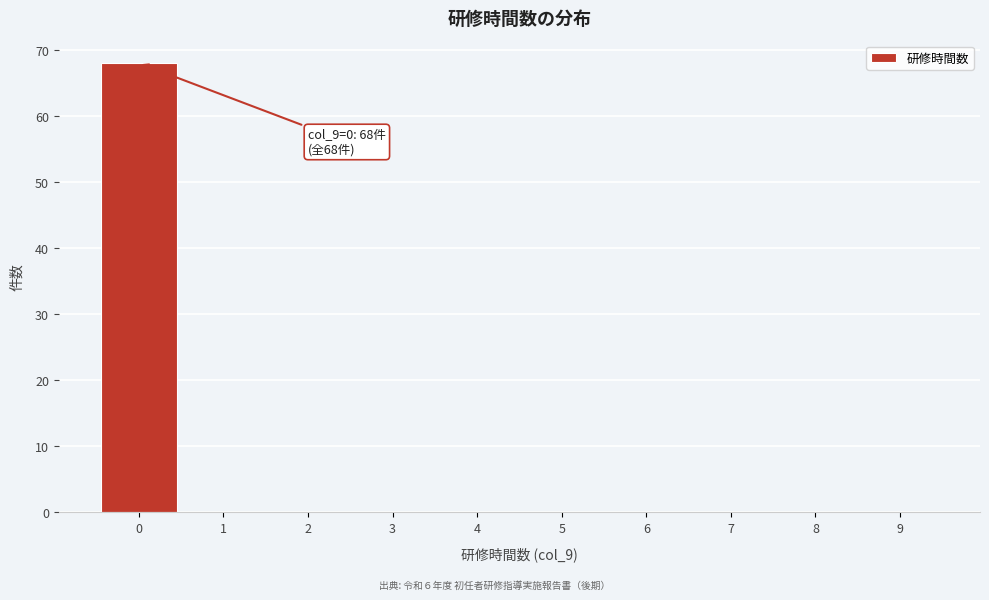

Reading left to right, transcribe all the data shown in this chart.

0=68	1=0	2=0	3=0	4=0	5=0	6=0	7=0	8=0	9=0